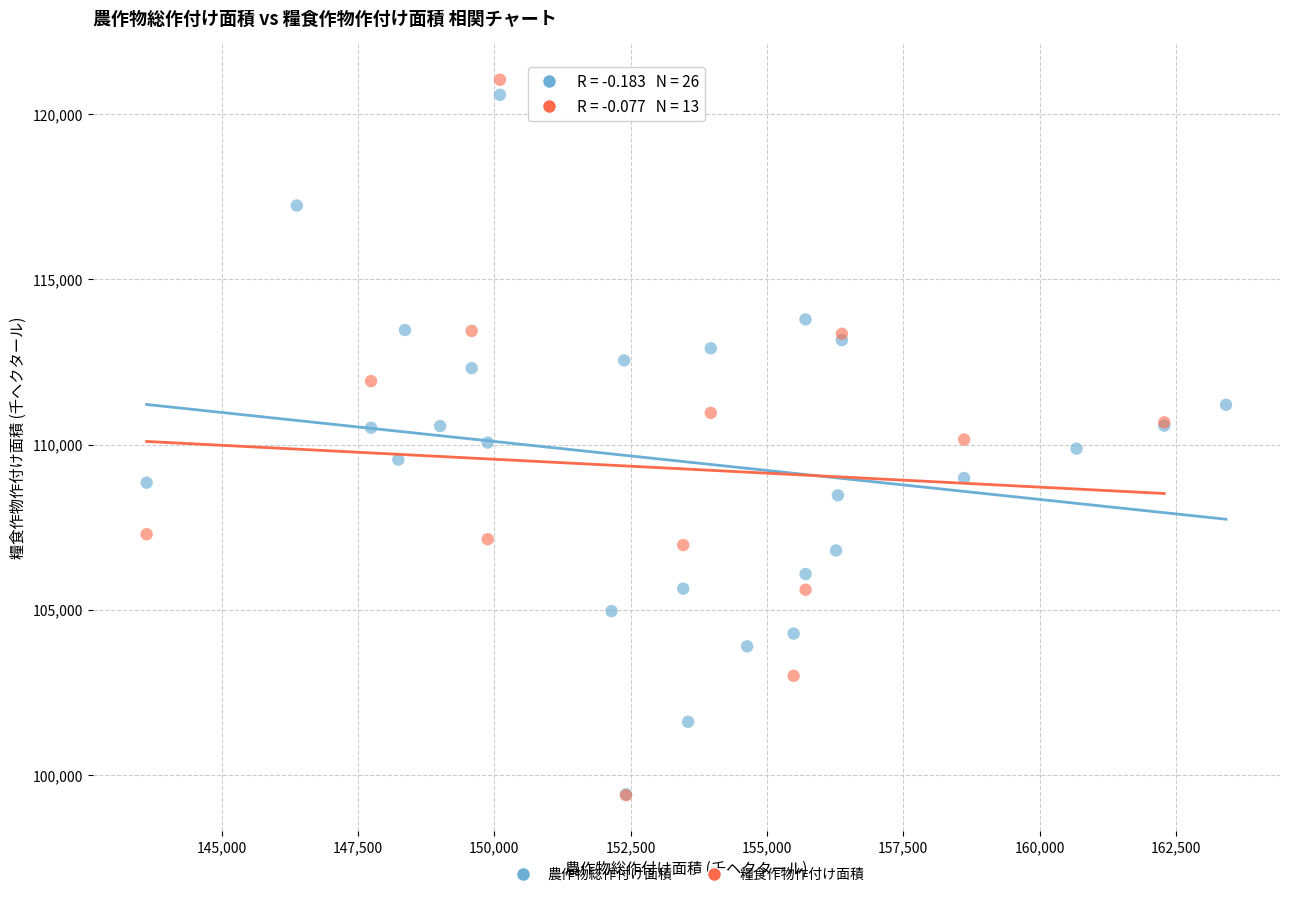

What are all the series names shown in the legend?

農作物総作付け面積, 糧食作物作付け面積